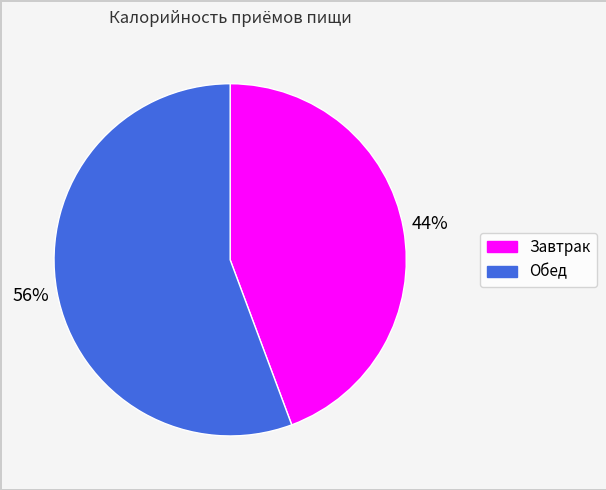

Between Обед and Завтрак, which is larger?

Обед